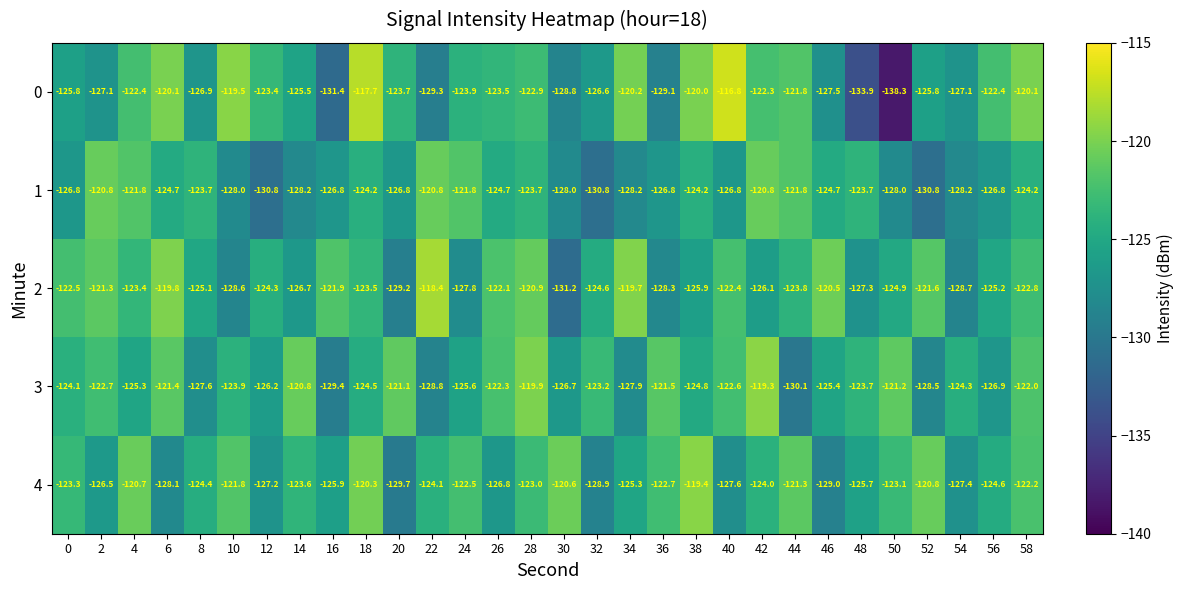

How many categories are shown in the chart?

30